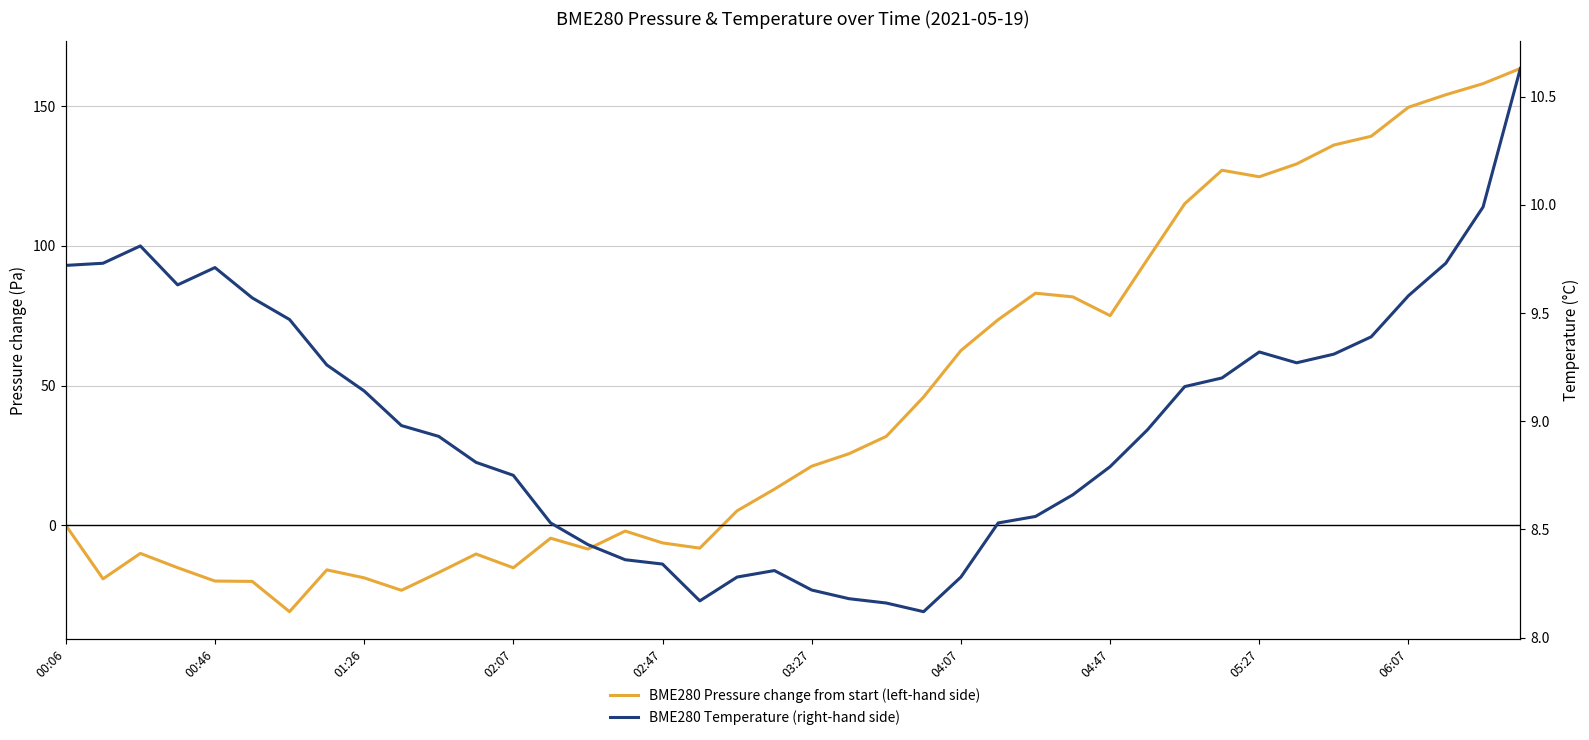

Between which two adjacent categories do BME280 Temperature (right-hand side) and BME280 Pressure change from start (left-hand side) first intersect?

18 and 19